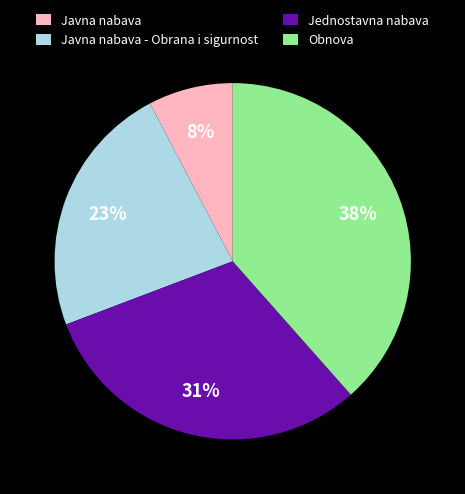

Approximately how many times larger is the value at Javna nabava compared to Obnova?

0.2